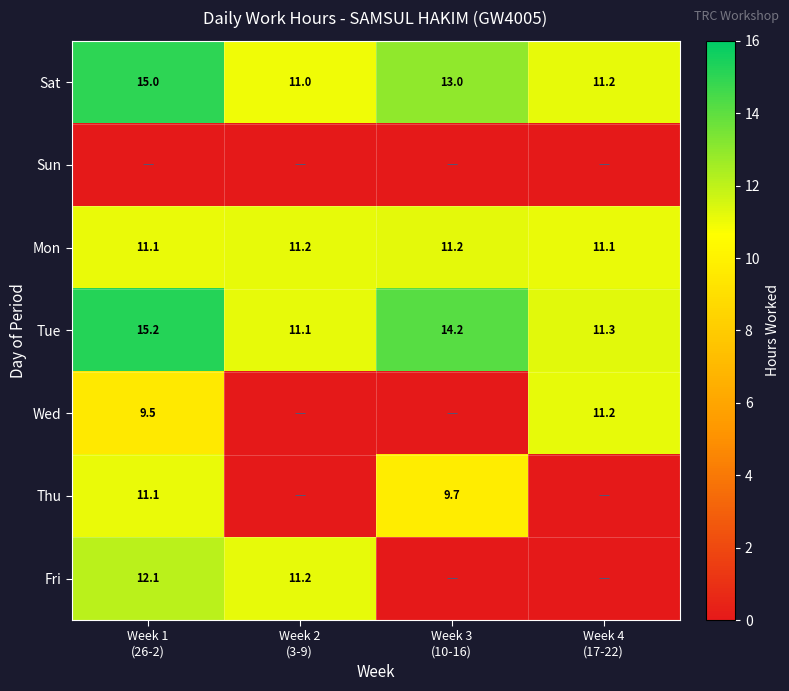

What is the average value of the Sat series?

12.6